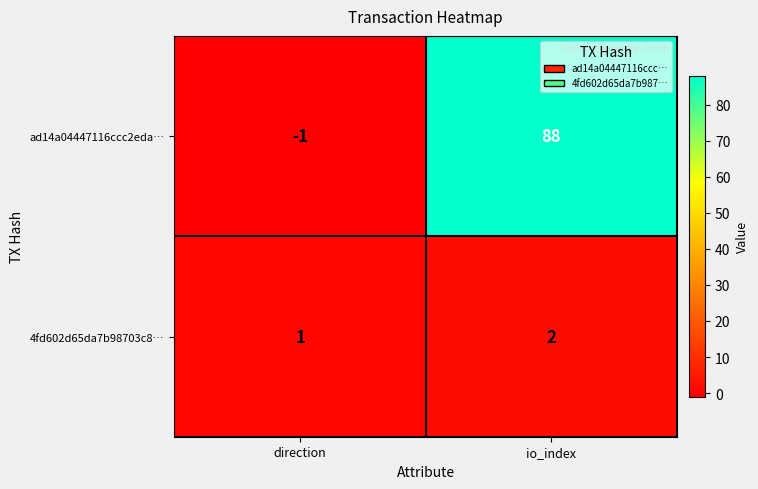

What is the average value of the ad14a04447116ccc2eda… series?

44